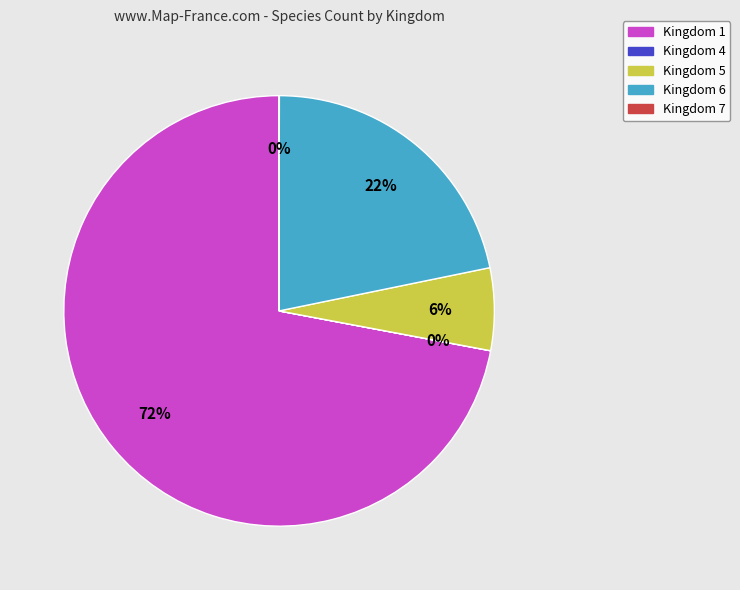

Is there any slice that represents more than half of the pie?

Yes